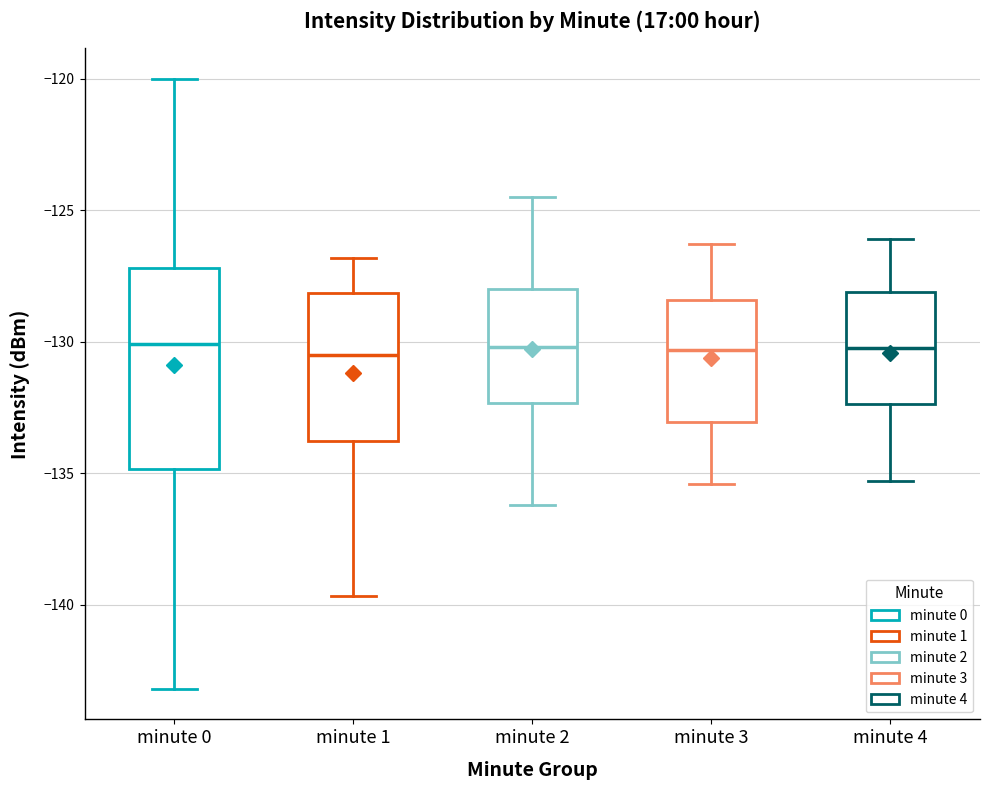

Reading left to right, transcribe this box plot: for each box, give where its median line is, the range the box spans, and where its two whiskers end, as read against the y-axis. The values are not printed on the chart, so give them approximately, as read against the axis.

minute 0: median -130.0, box -135.0 to -127.0, whiskers -143.0 to -120.0
minute 1: median -130.5, box -134.0 to -128.0, whiskers -139.5 to -127.0
minute 2: median -130.0, box -132.5 to -128.0, whiskers -136.0 to -124.5
minute 3: median -130.5, box -133.0 to -128.5, whiskers -135.5 to -126.5
minute 4: median -130.0, box -132.5 to -128.0, whiskers -135.5 to -126.0